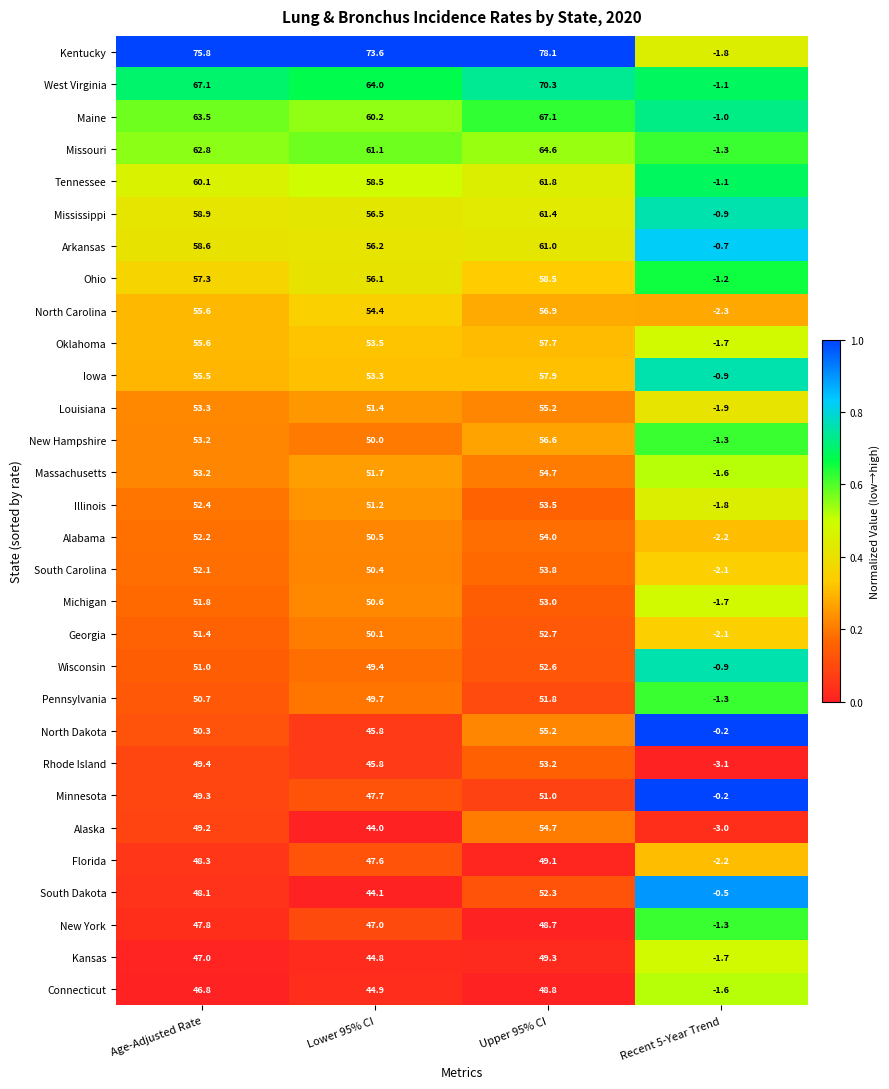

What is the difference between the Iowa values at Recent 5-Year Trend and Age-Adjusted Rate?

56.4